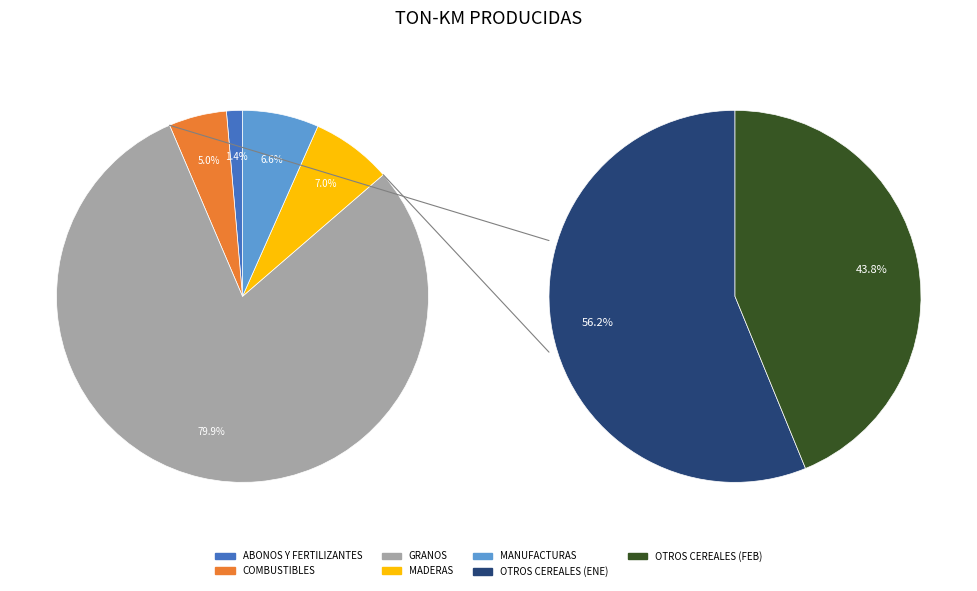

True or false: MANUFACTURAS accounts for 1% of the total.

False